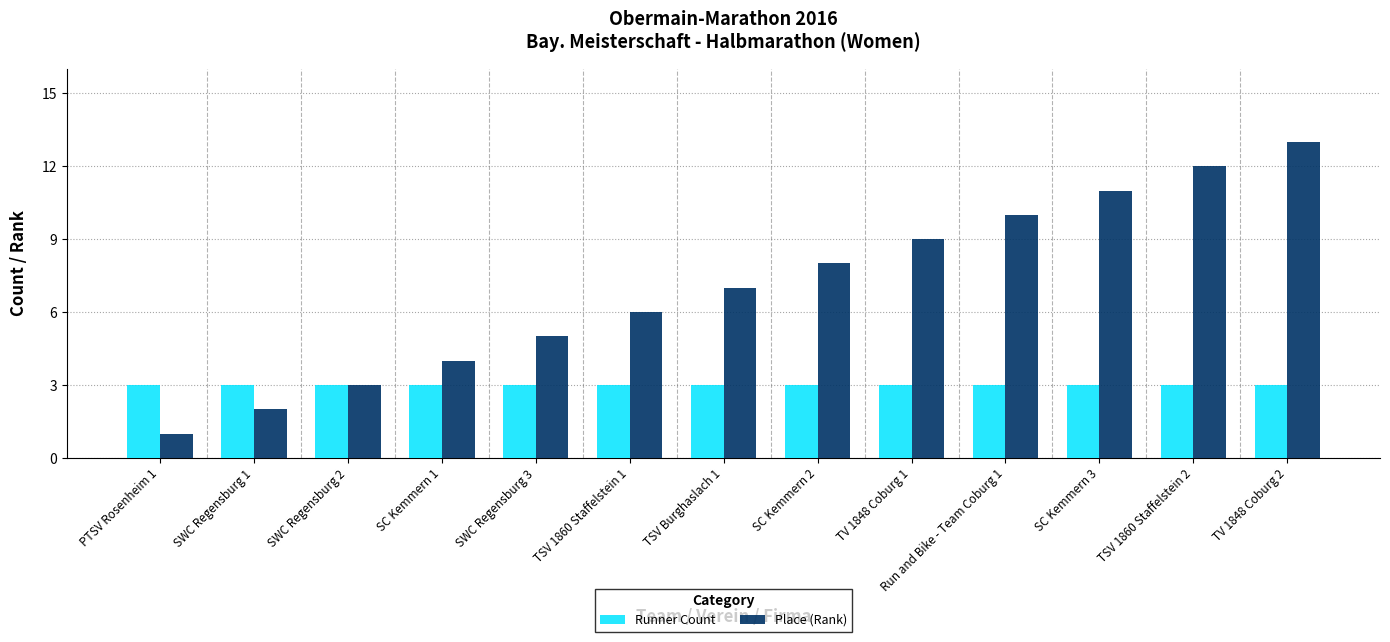

What is the lowest value of the Runner Count series?

3